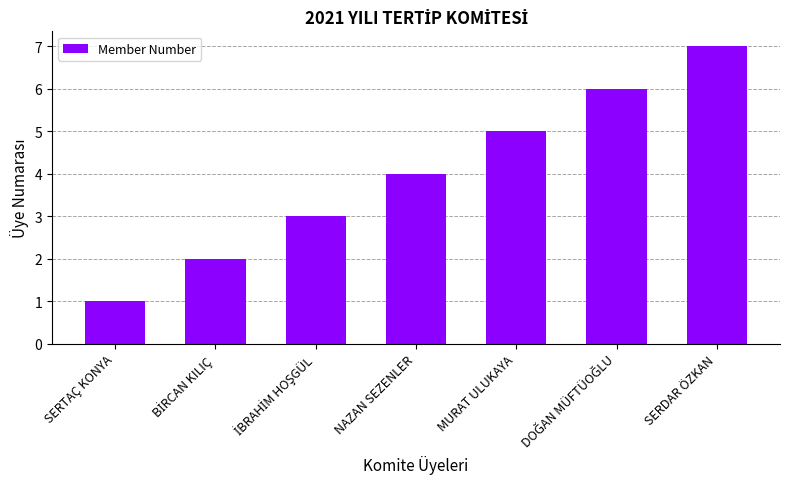

What is the minimum value shown in the chart?

1